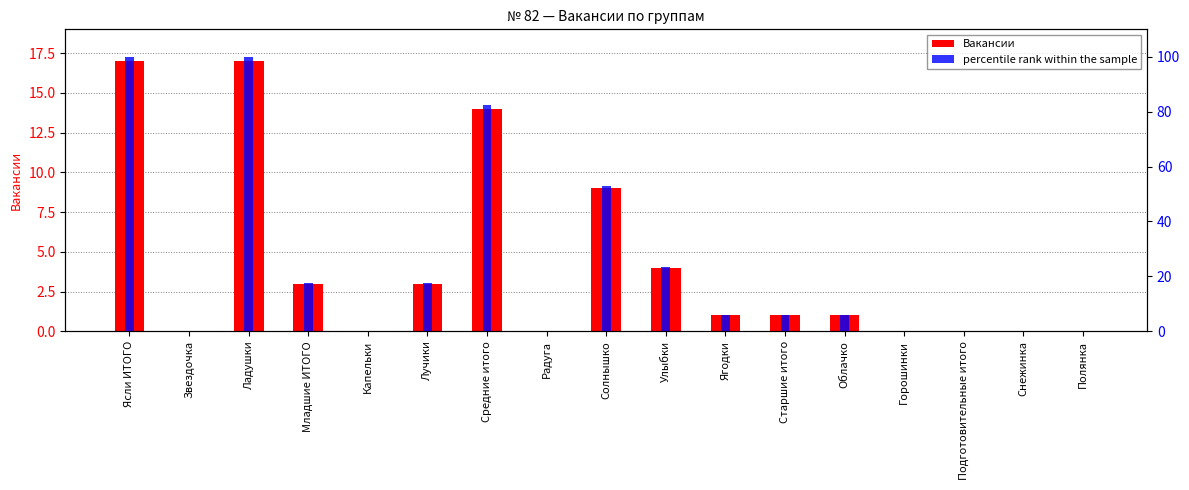

The value of percentile rank within the sample at Подготовительные итого is 0.0. True or false?

True